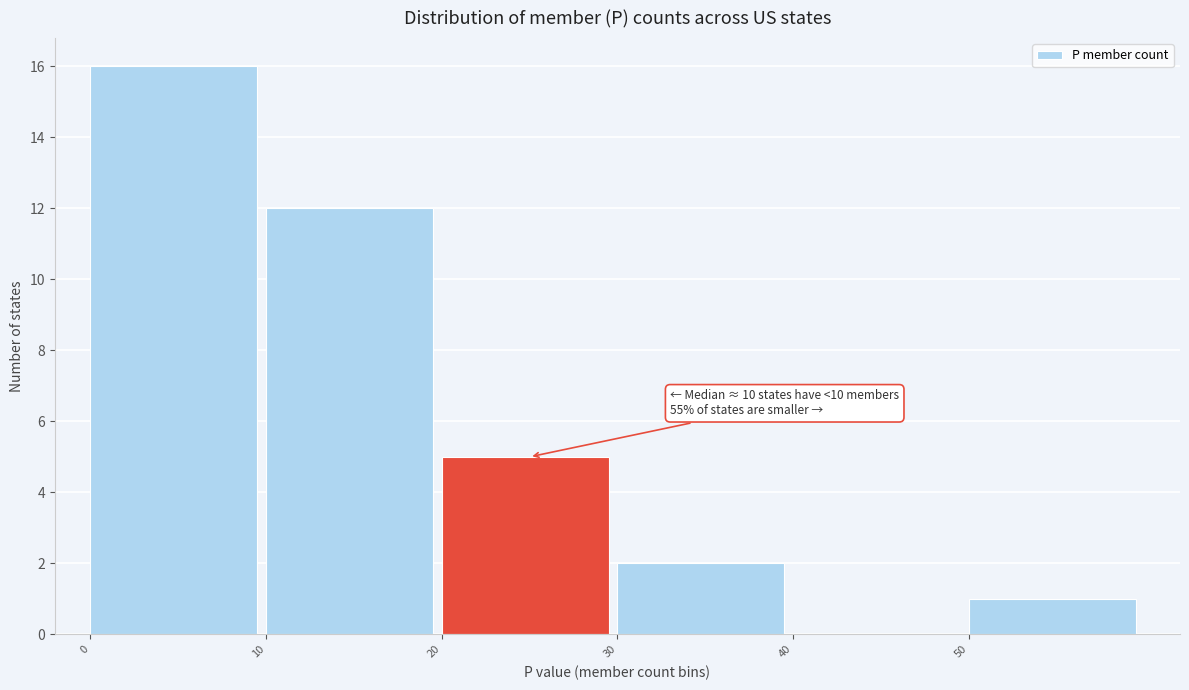

Which range on the x-axis has the tallest bar?

0 to 10